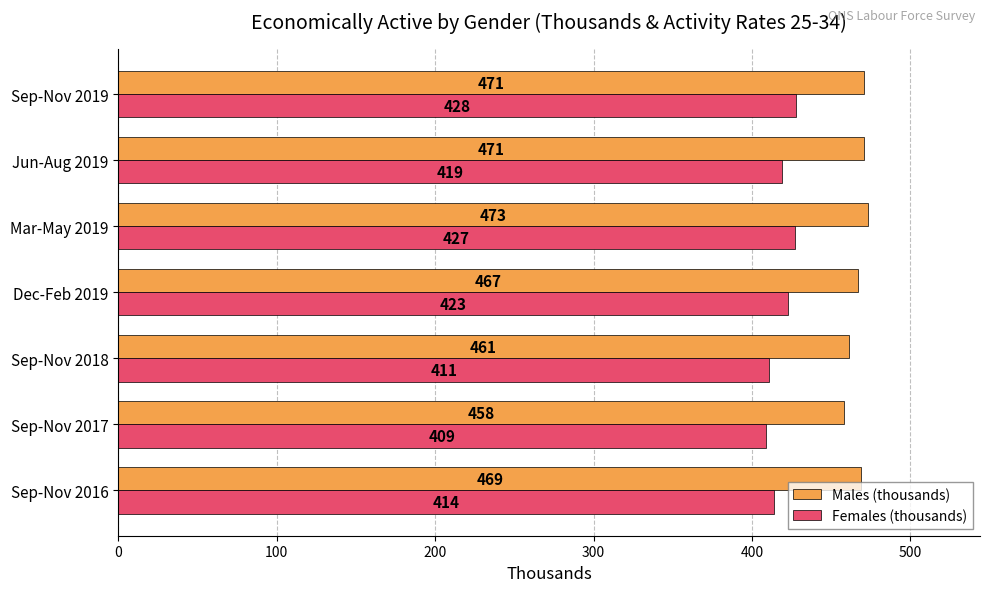

Which series has the largest total across all categories?

Males (thousands)